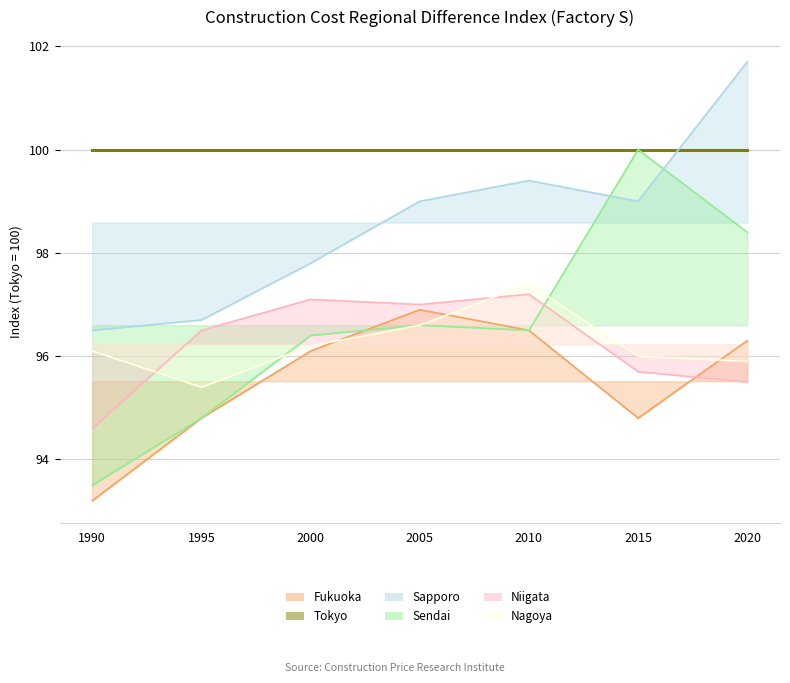

Which series ends up on top after the final intersection of Niigata and Sendai?

Sendai